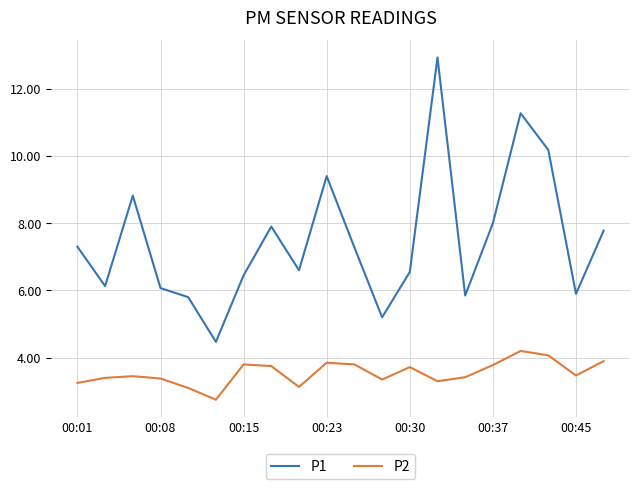

List the series in order of their peak value, lowest first.

P2, P1